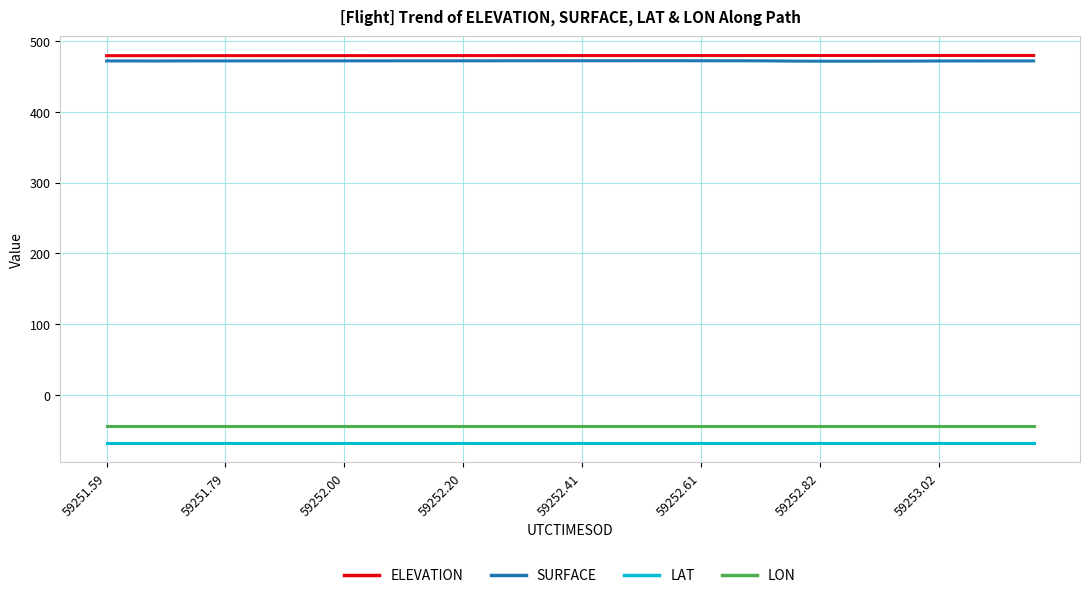

List the series in order of their peak value, highest first.

ELEVATION, SURFACE, LON, LAT